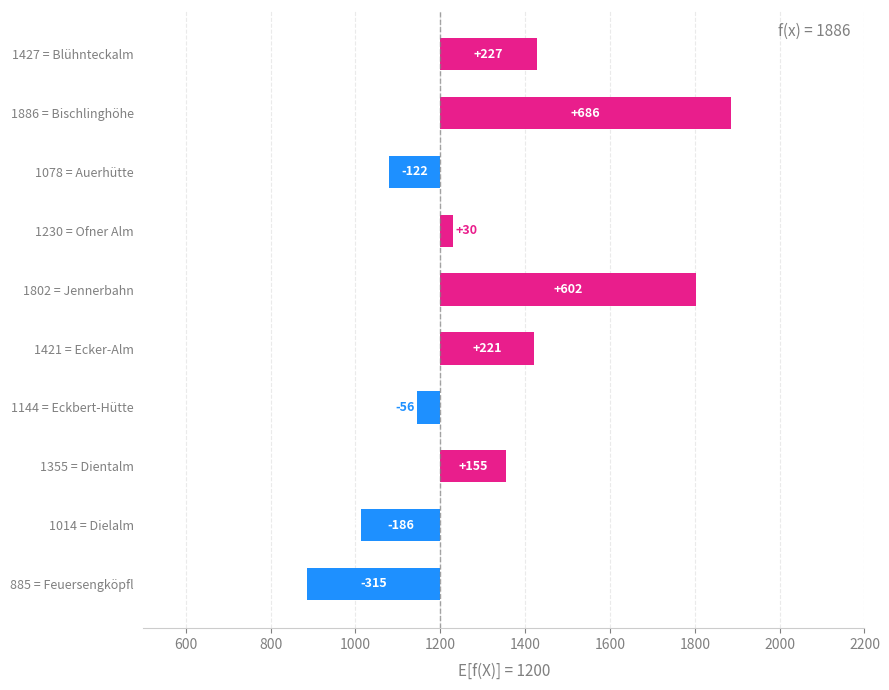

How many values are above zero?

6